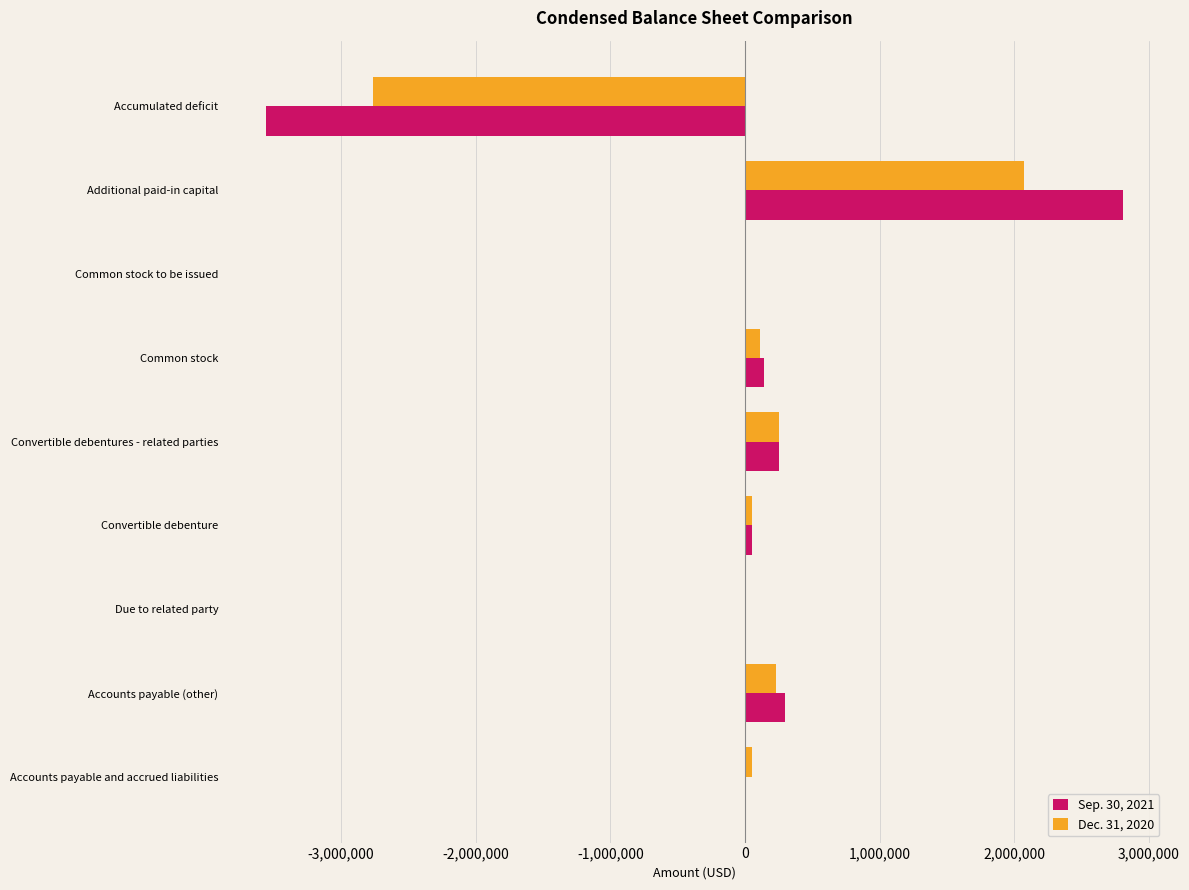

At which label does Sep. 30, 2021 reach its peak?

Additional paid-in capital